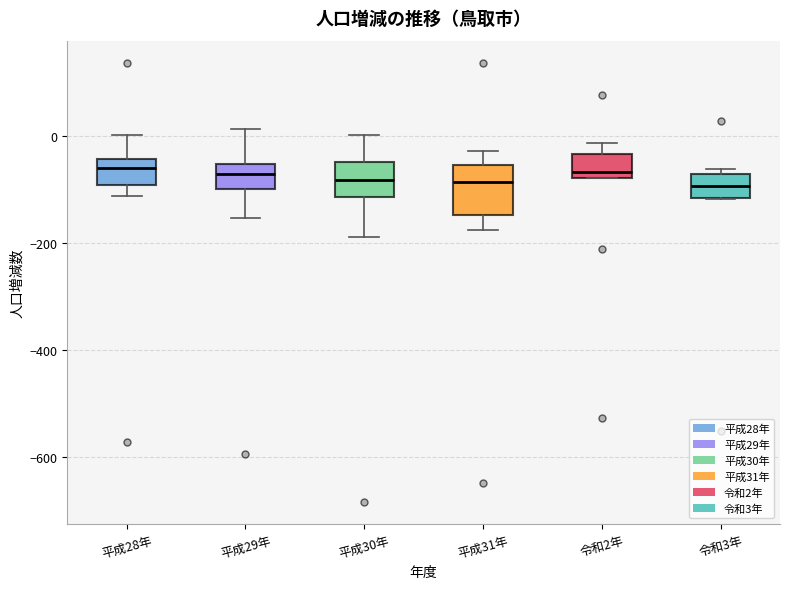

Where is the lower edge of the box for 平成30年 on the y-axis? The values are not printed on the chart, so give them approximately, as read against the axis.

-120